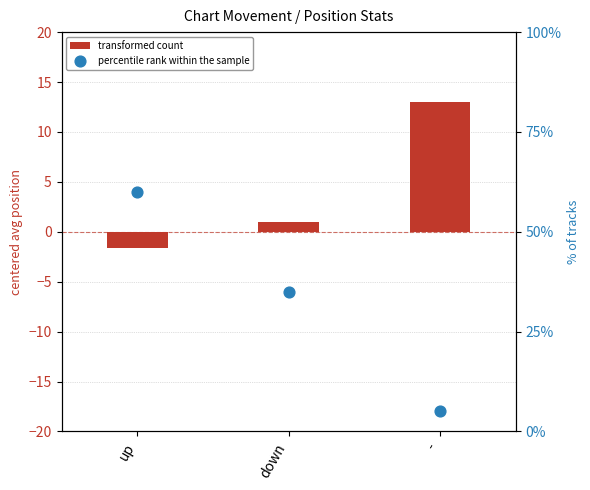

What is the total value across all series at up?

58.3